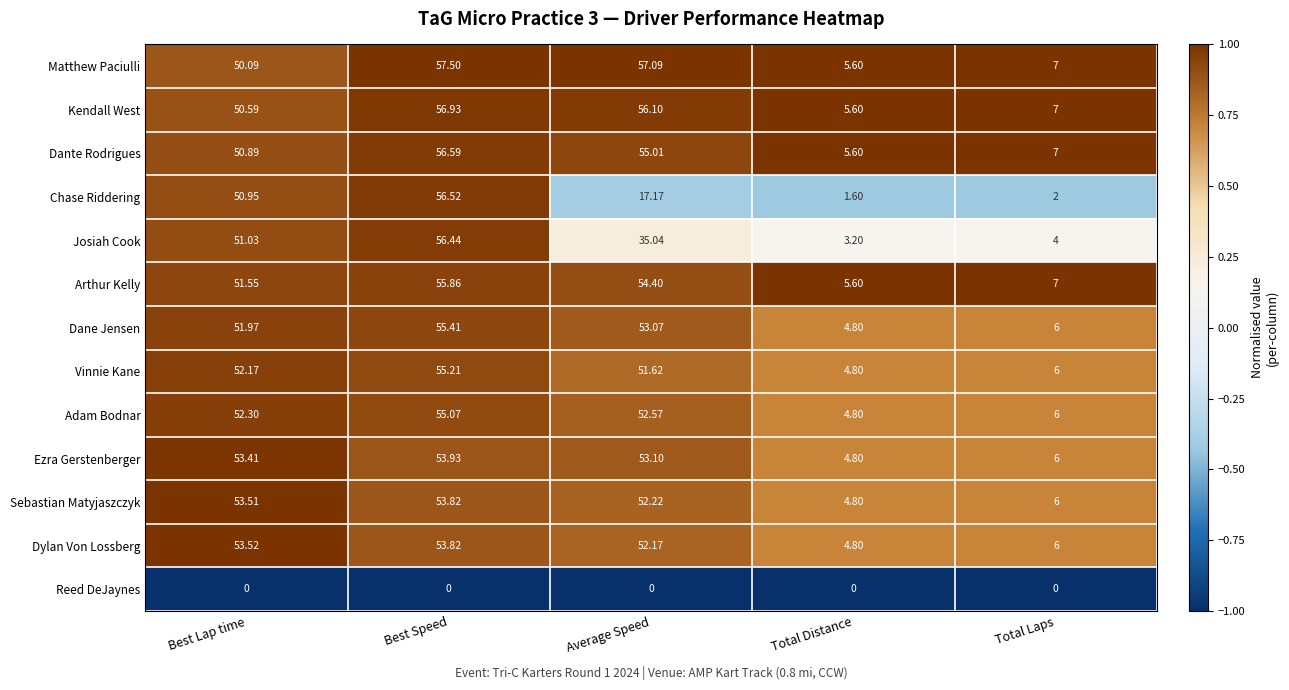

Which series has the largest range (max minus min)?

Chase Riddering